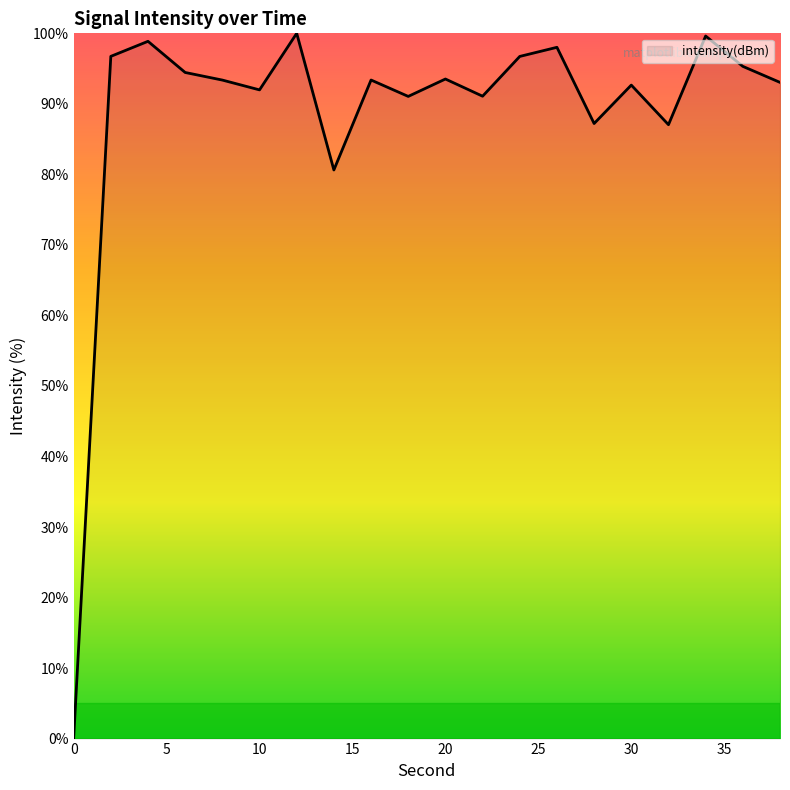

At which category does the data reach its first local valley?

10